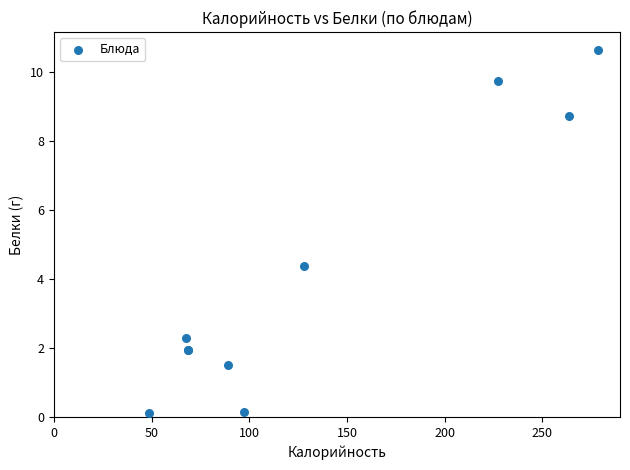

What Y value in the scatter plot is closest to 5?

4.4